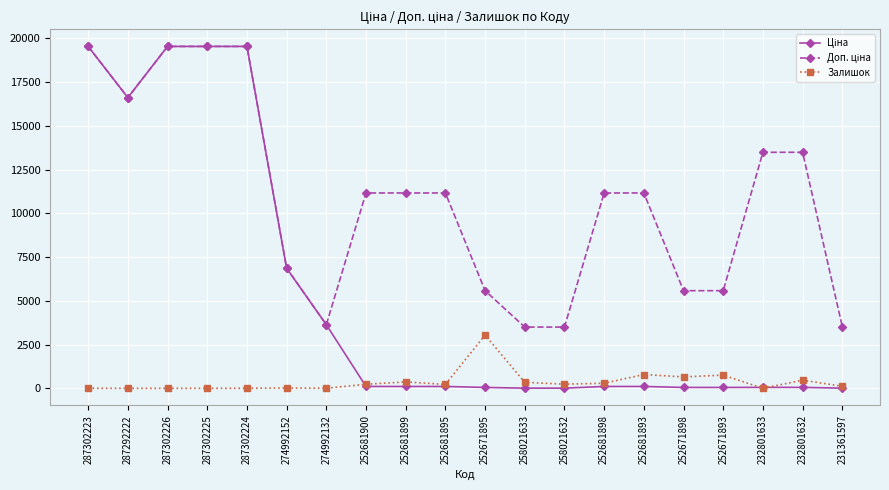

Which category has the highest value in the Залишок series?

252671895